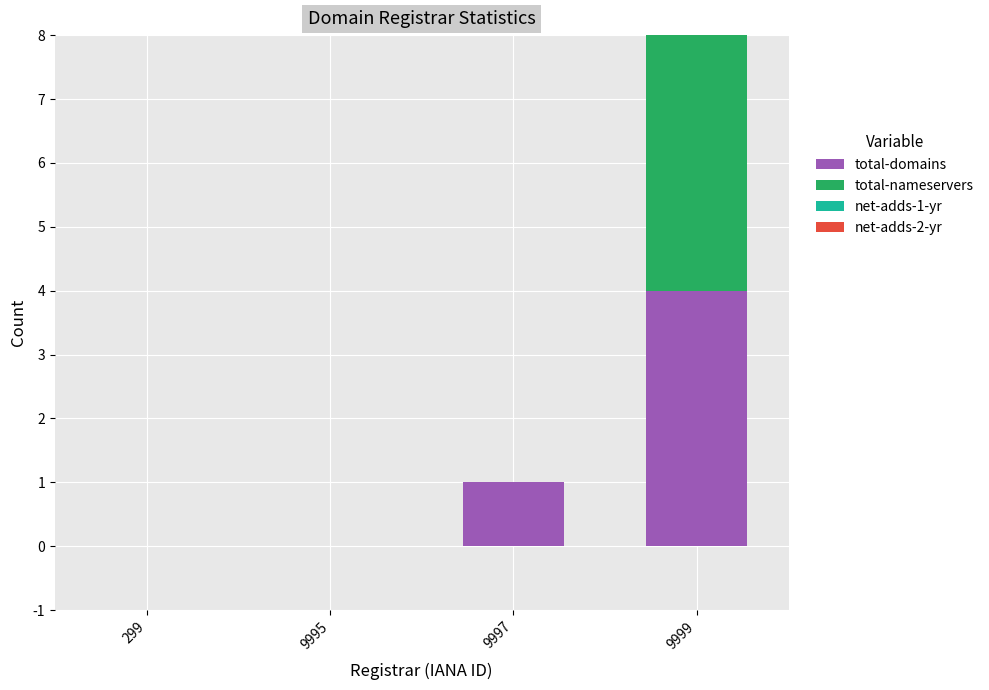

Reading left to right, list the values for the total-domains series.

299=0	9995=0	9997=1	9999=4